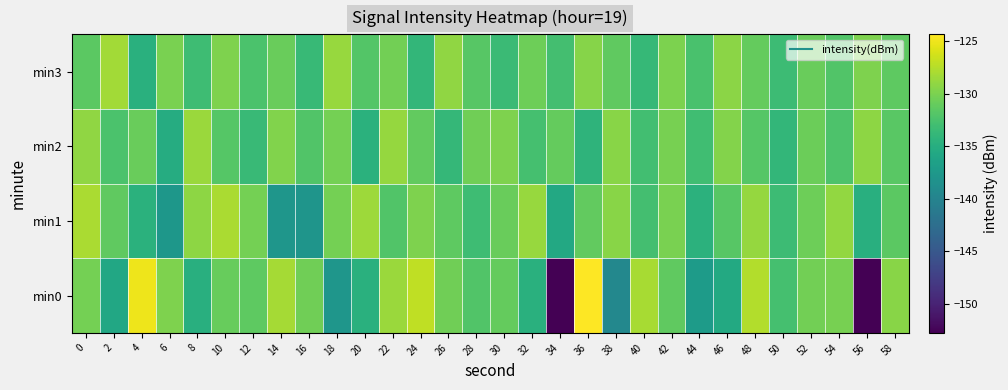

What is the total value across all series at 4?

-525.1